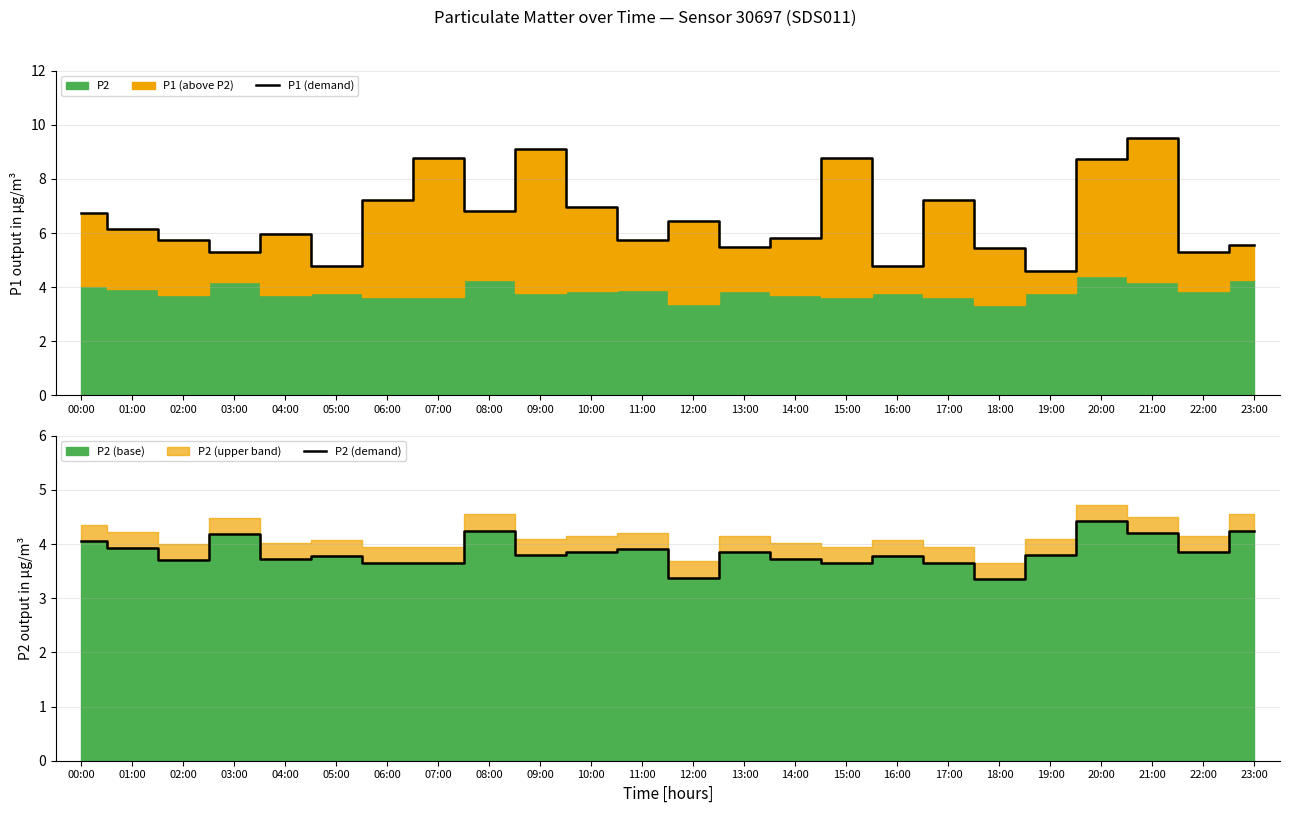

Rank the categories by P1 (demand) value from lowest to highest.

19:00, 05:00, 16:00, 22:00, 03:00, 18:00, 13:00, 23:00, 02:00, 11:00, 14:00, 04:00, 01:00, 12:00, 00:00, 08:00, 10:00, 06:00, 17:00, 20:00, 07:00, 15:00, 09:00, 21:00